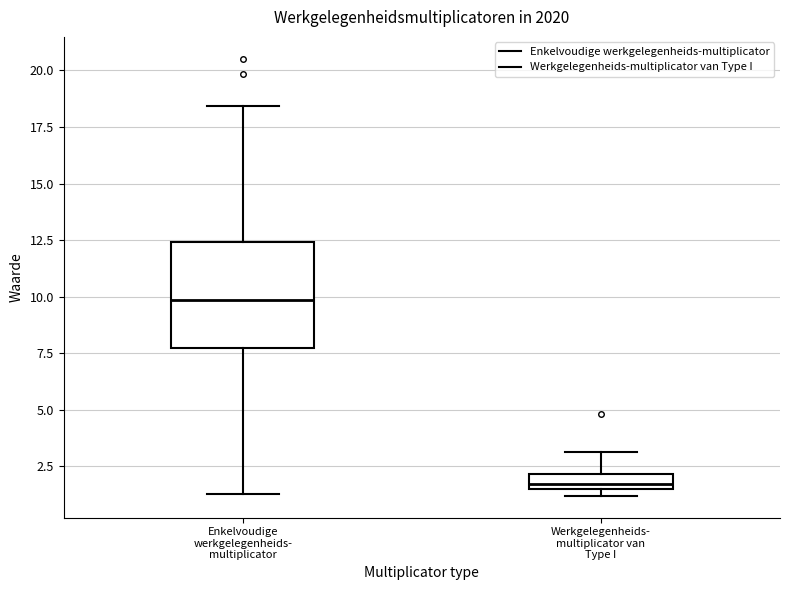

Which box has the highest median line?

Enkelvoudige werkgelegenheids- multiplicator